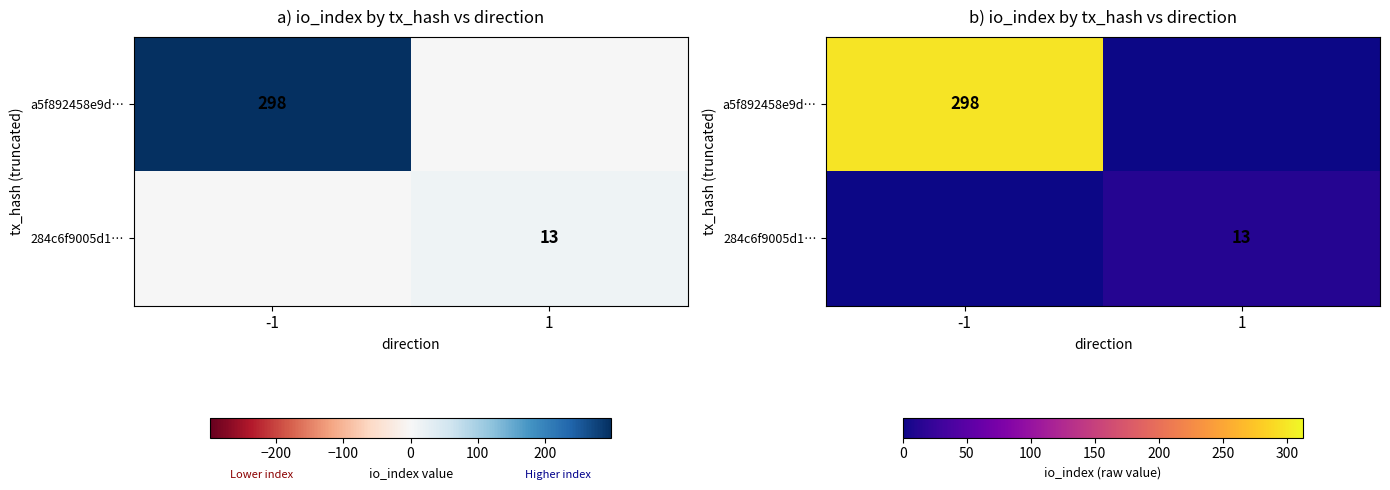

True or false: a5f892458e9d… has a value of 486 at -1.

False